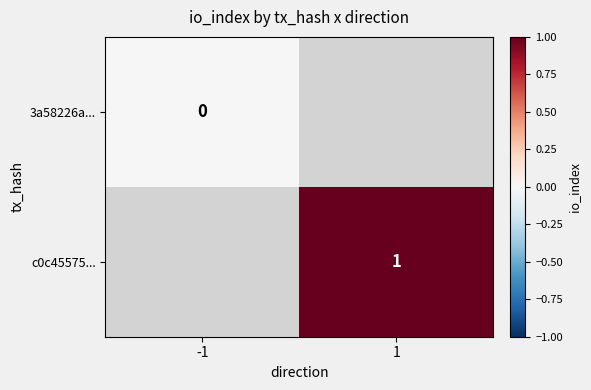

The c0c45575... series shows 1 at 1. True or false?

True